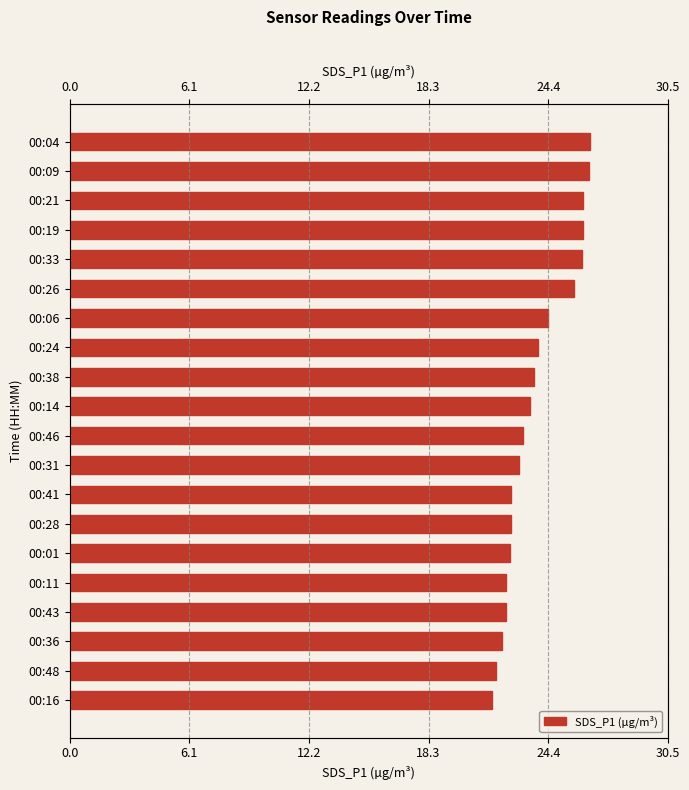

The value at 00:28 is 31.5. True or false?

False